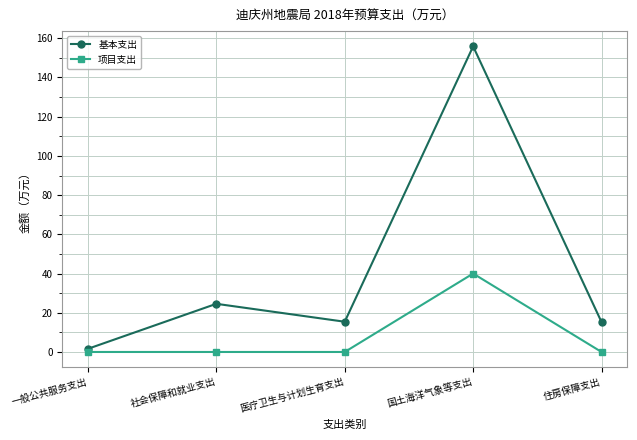

True or false: 基本支出 has a value of 20.7 at 医疗卫生与计划生育支出.

False